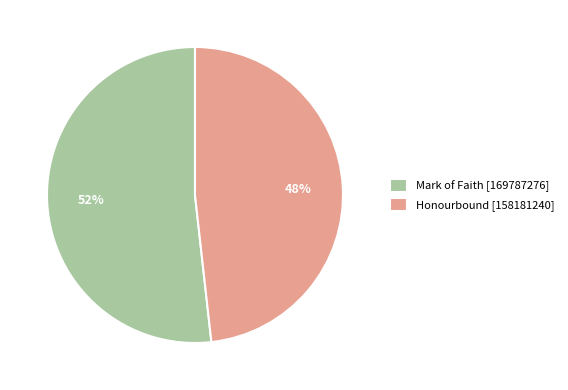

Combined, do Mark of Faith [169787276] and Honourbound [158181240] account for over 50%?

Yes